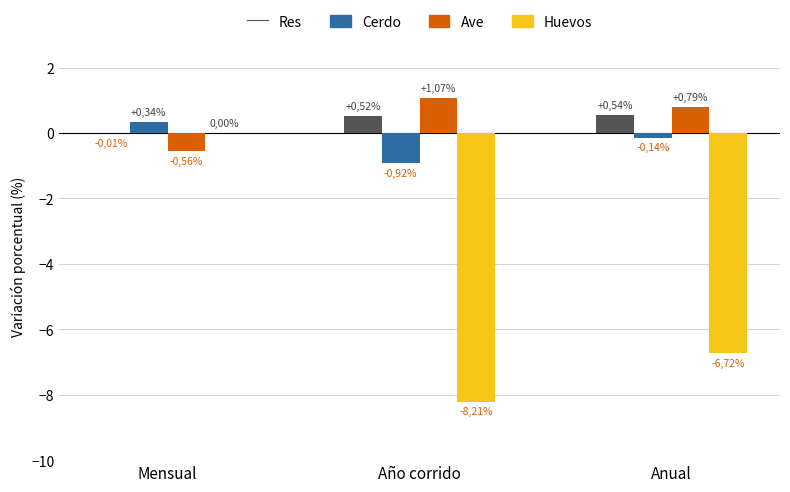

What is the sum of all Ave values?

1.3